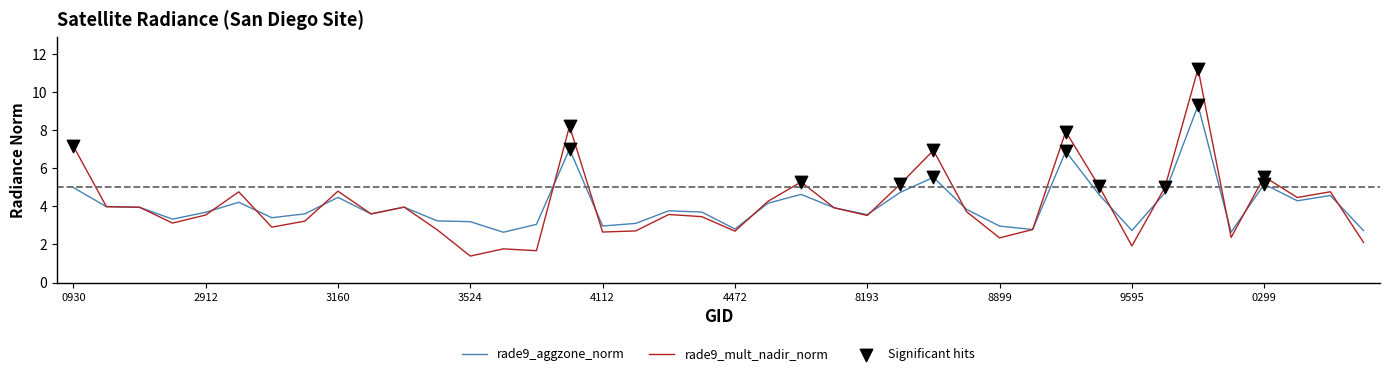

Which series has the widest spread of values?

rade9_mult_nadir_norm